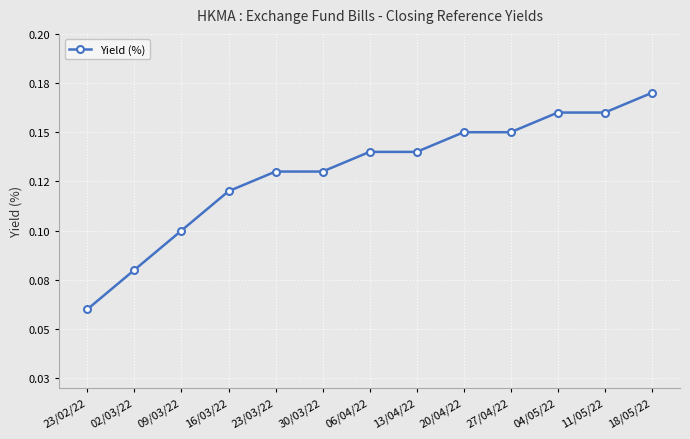

List the labels in order of value, smallest first.

23/02/22, 02/03/22, 09/03/22, 16/03/22, 23/03/22, 30/03/22, 06/04/22, 13/04/22, 20/04/22, 27/04/22, 04/05/22, 11/05/22, 18/05/22